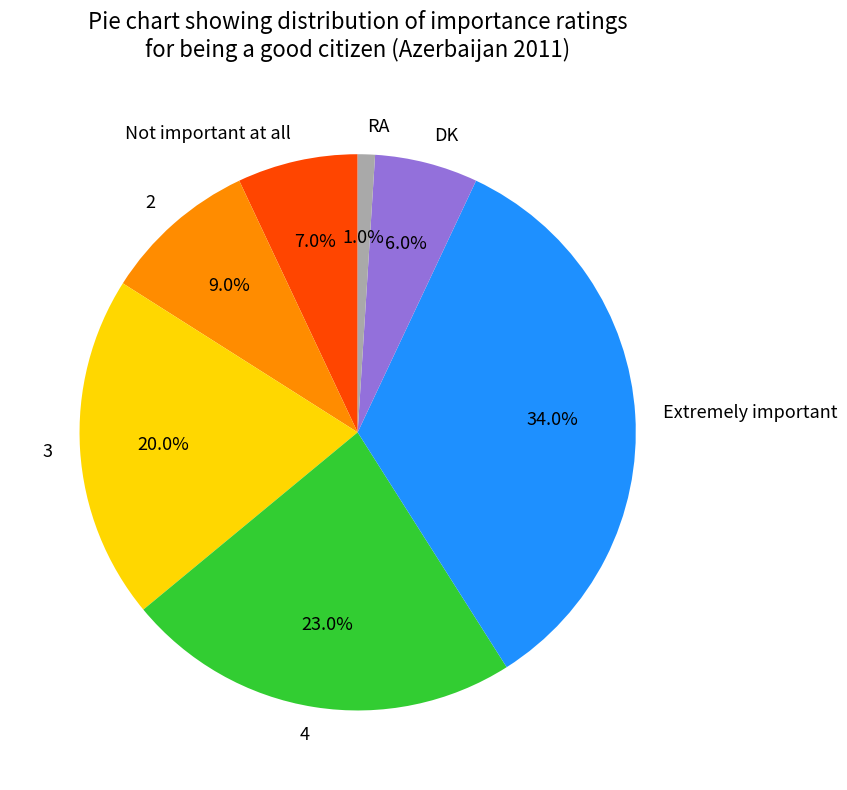

To the nearest percent, what is the combined percentage of 3 and Not important at all?

27%